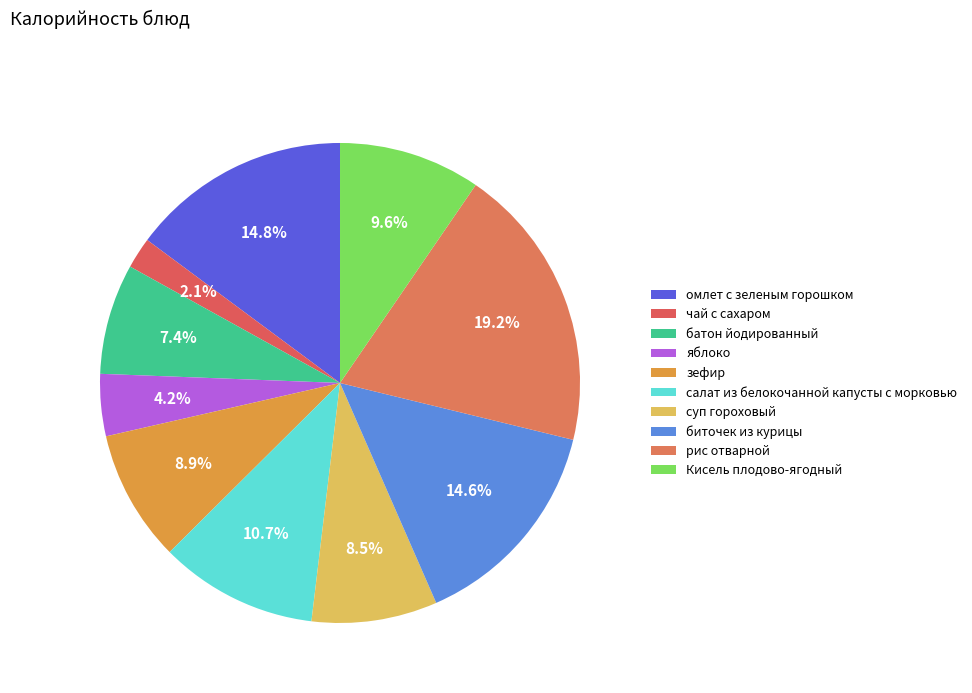

Does яблоко represent more than half of the total?

No